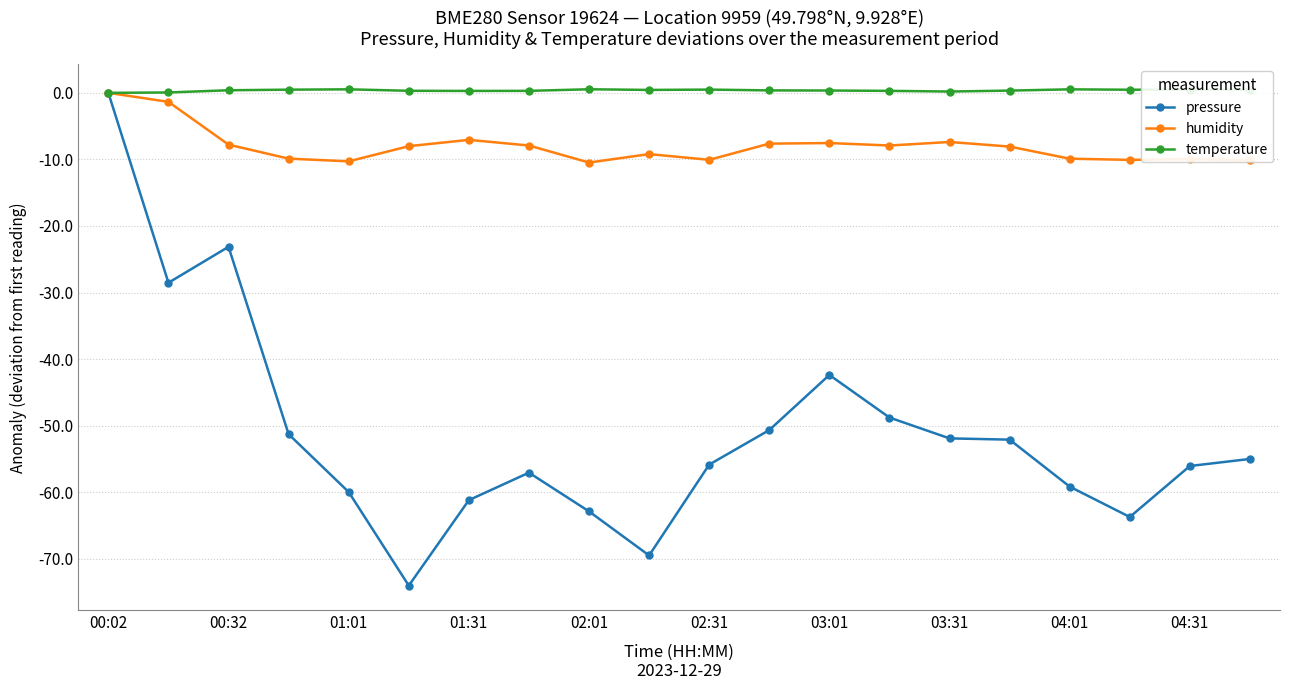

What is the difference between the second highest and second lowest values in the pressure series?

46.4